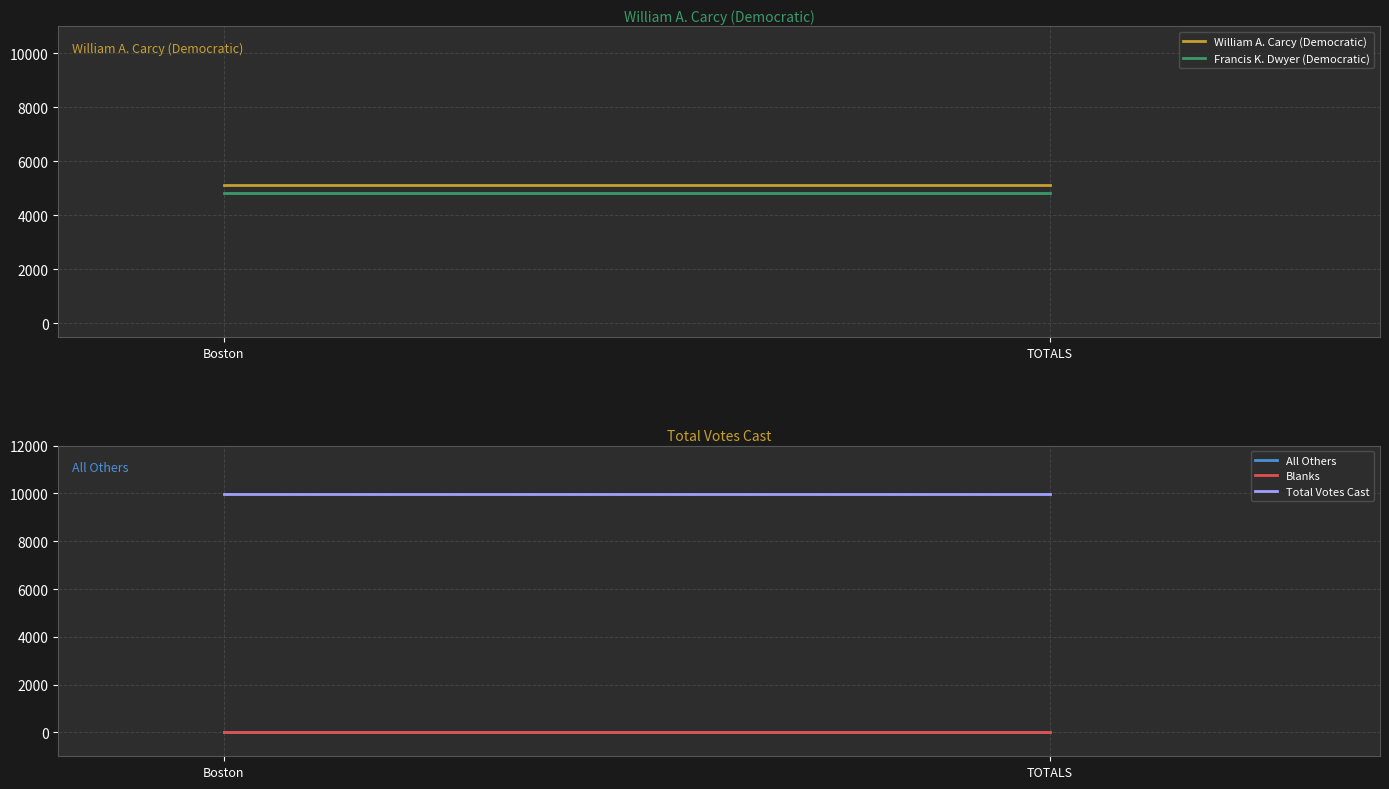

Which category has the highest value across all series?

Boston